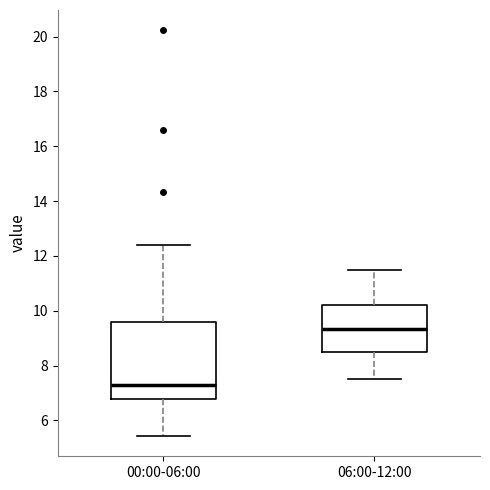

Where does the lower whisker of the box for 06:00-12:00 end on the y-axis? The values are not printed on the chart, so give them approximately, as read against the axis.

7.6